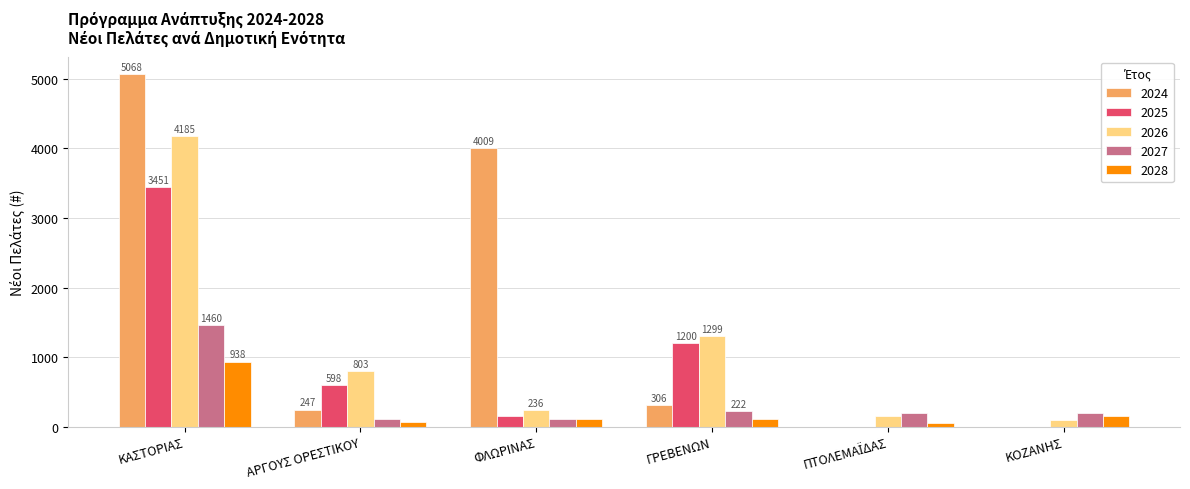

At which label is 2024 closest to 2534?

ΦΛΩΡΙΝΑΣ